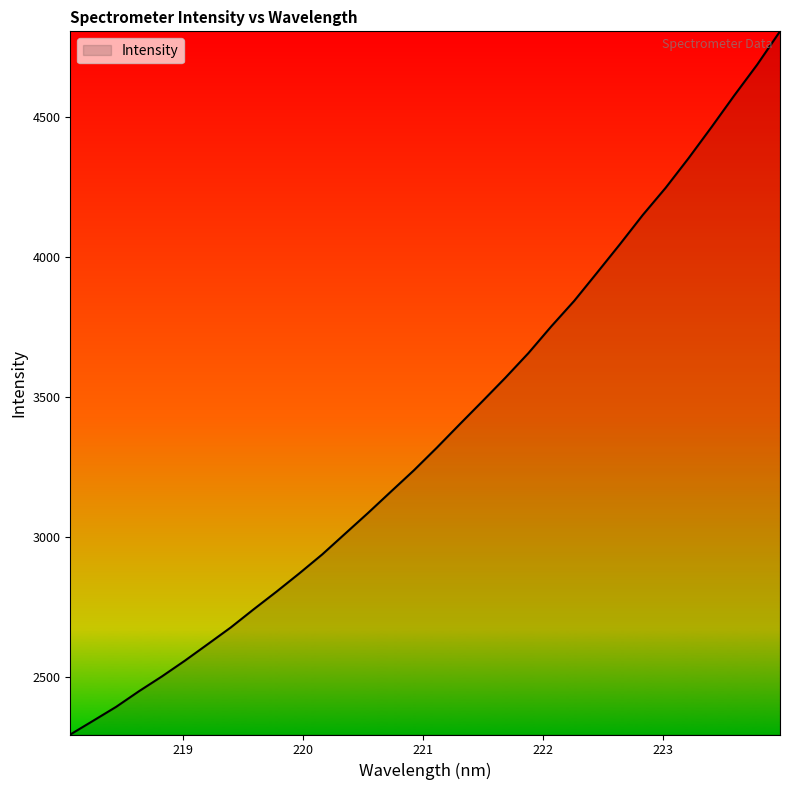

Does the chart display data point markers on the line(s)?

No